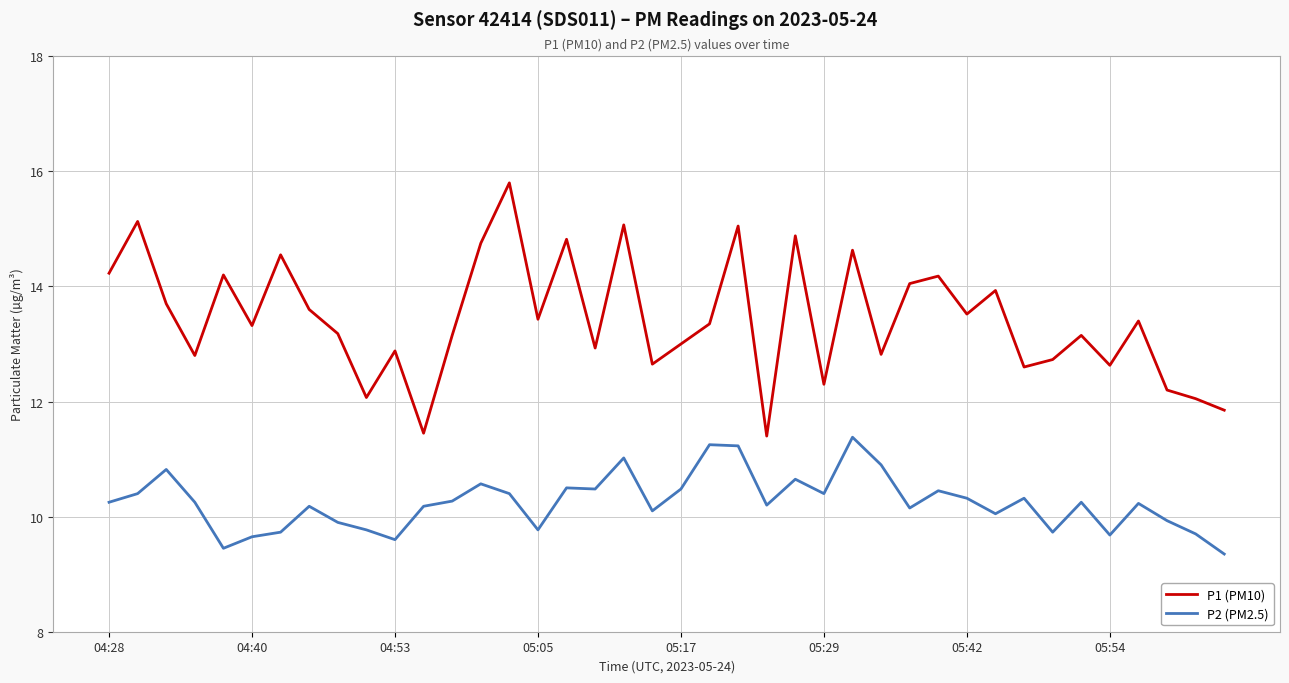

True or false: P1 (PM10) has more than 2 interior local peaks.

True